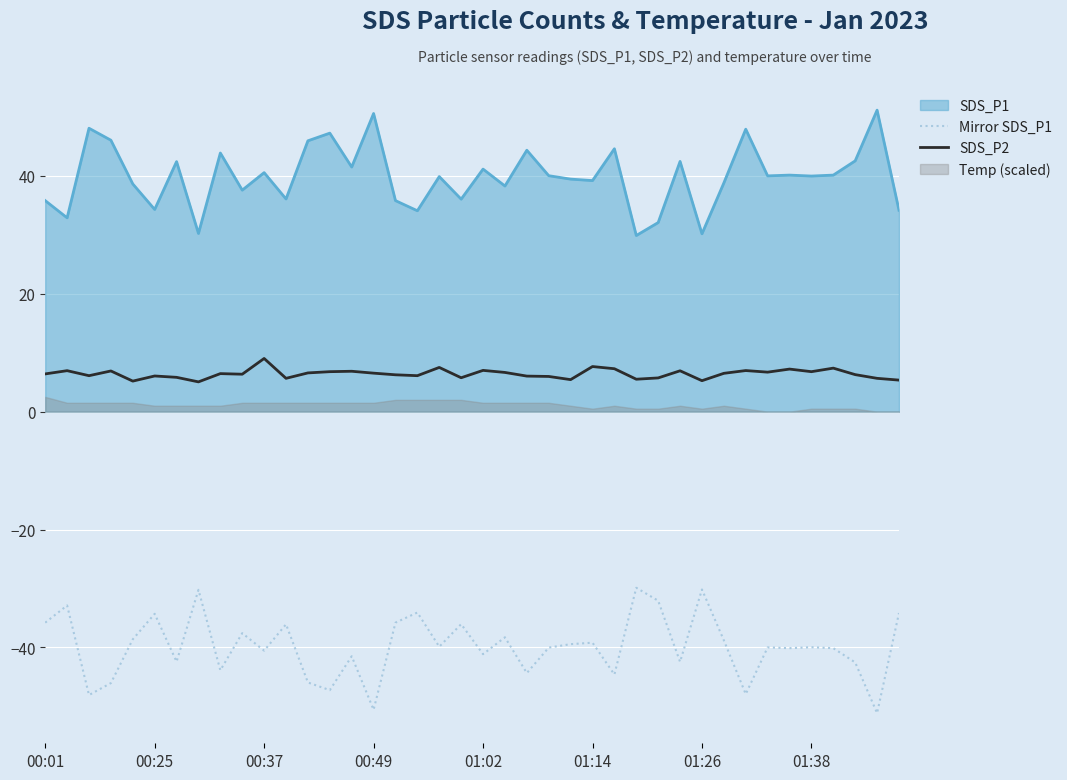

The Mirror SDS_P1 series shows -23.4 at 00:49. True or false?

False